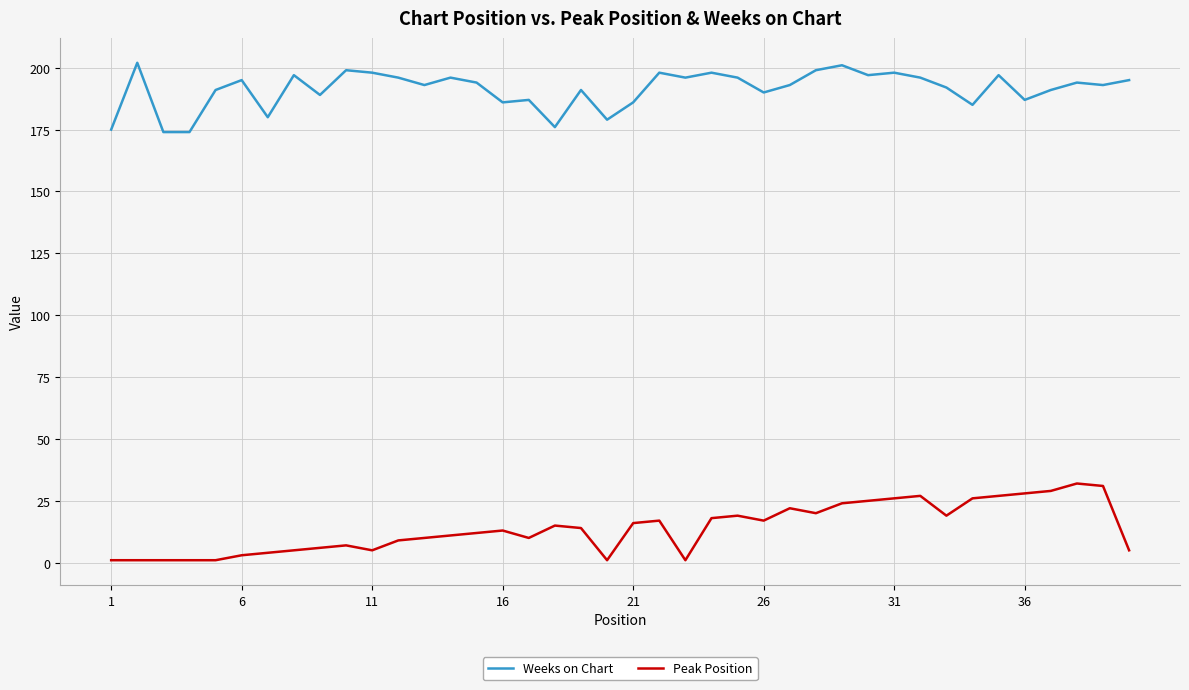

Which series has the largest total across all categories?

Weeks on Chart